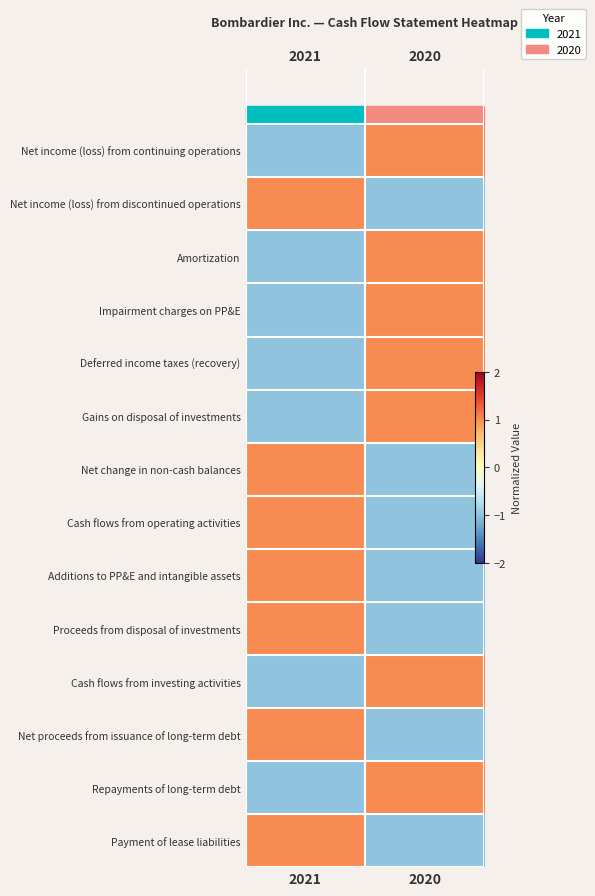

Count the Proceeds from disposal of investments values in the range -1 to 1.

2